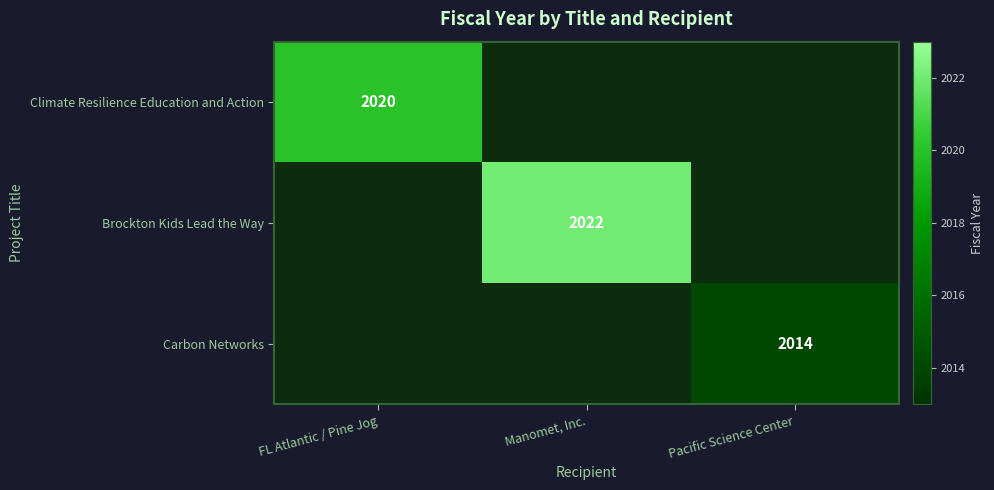

How many data points does each series have?

3